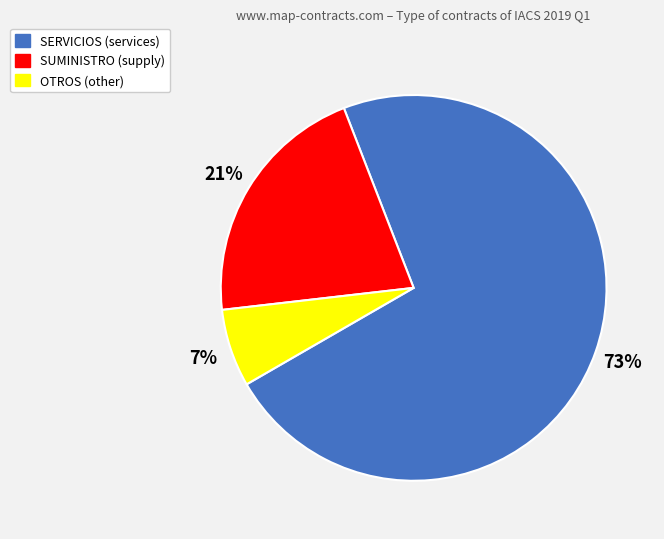

To the nearest percent, what portion does OTROS represent?

7%